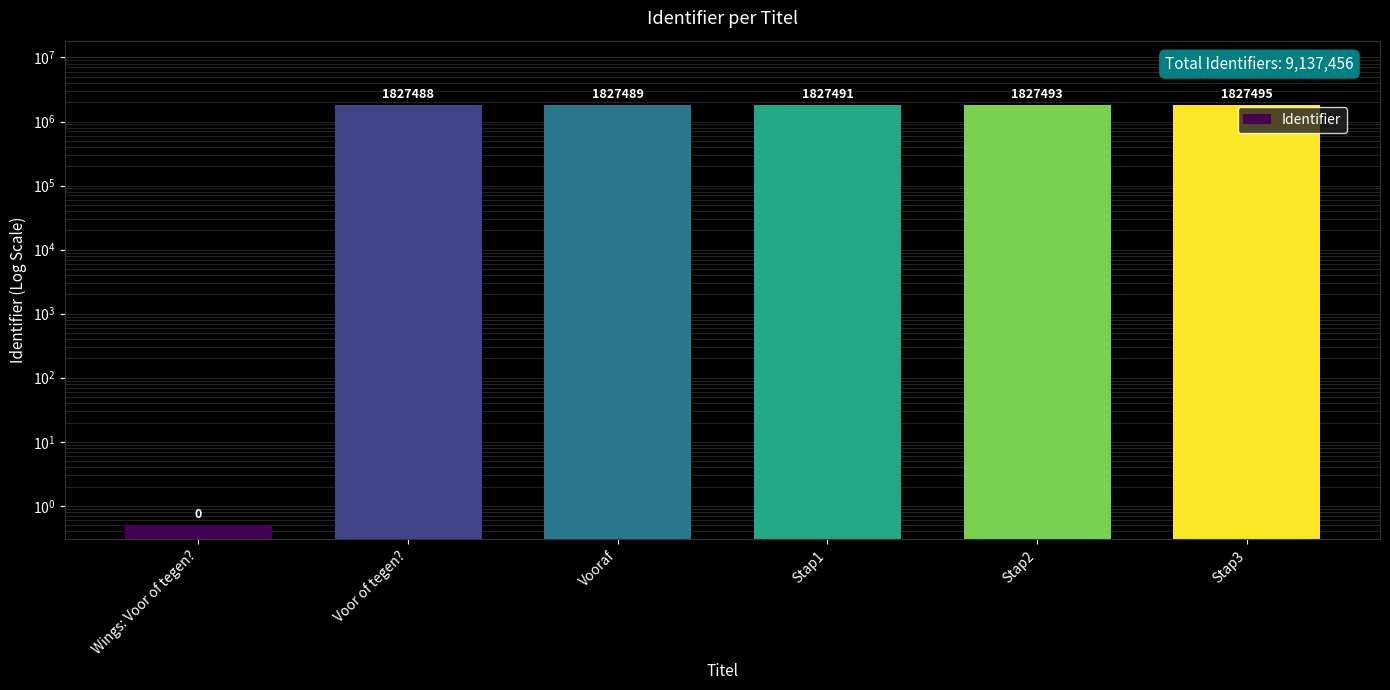

What is the value of the 4th bar from the left?

1827491.0